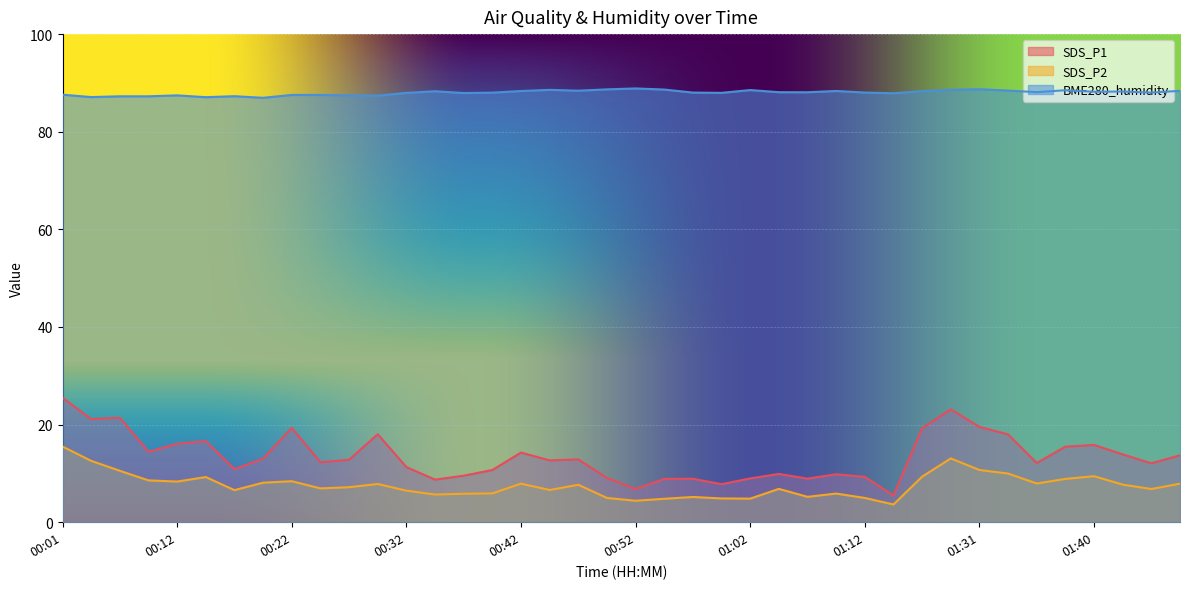

At which label does BME280_humidity reach its peak?

00:52